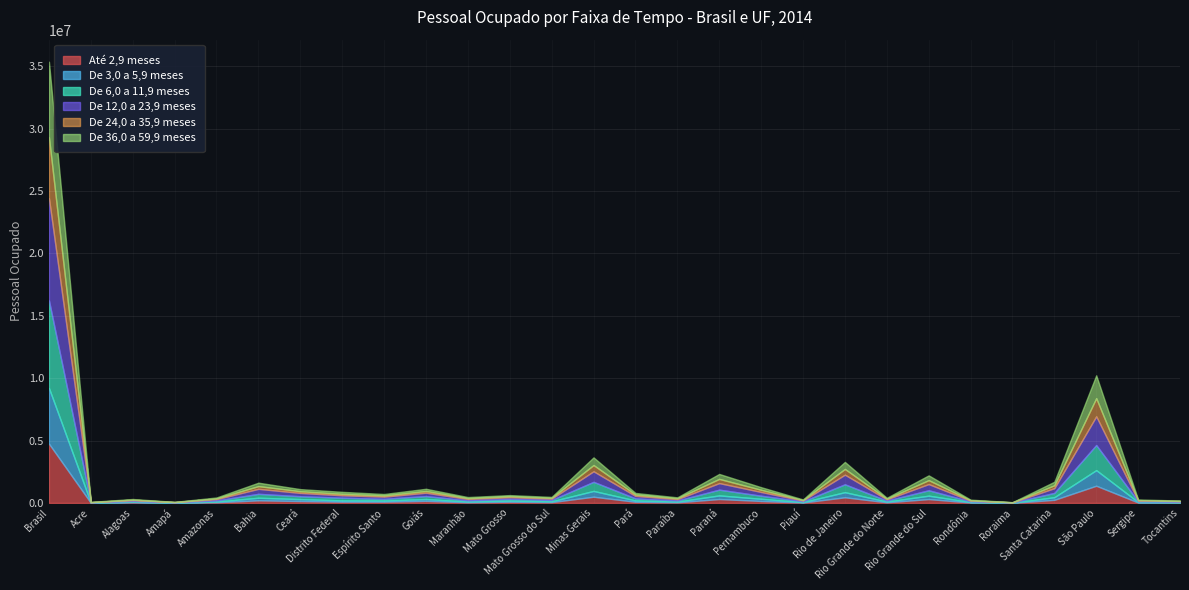

How many interior local peaks does the De 36,0 a 59,9 meses series have?

9